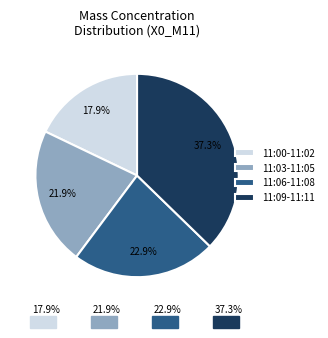

Is 11:11 the majority of the pie?

No